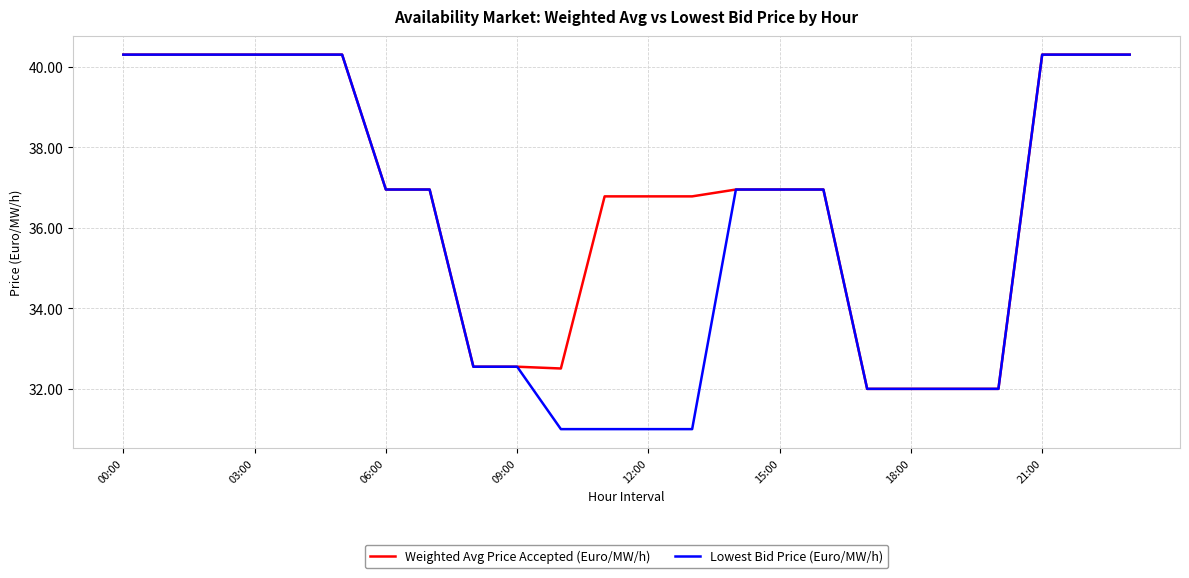

How many values in the Weighted Avg Price Accepted (Euro/MW/h) series are below 36?

7